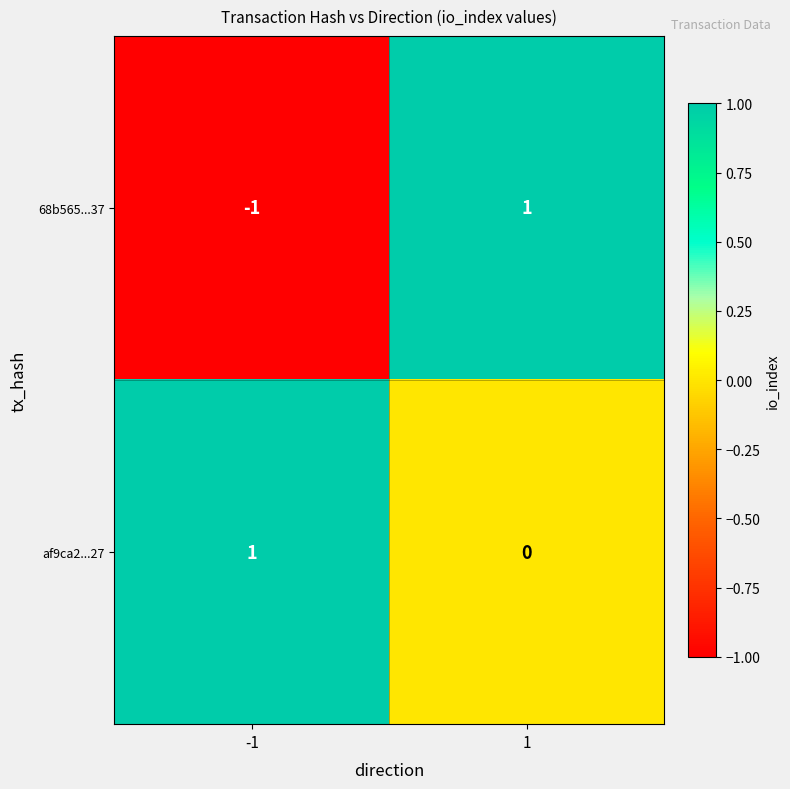

Reading left to right, transcribe all the data shown in this chart.

68b565...37: -1=-1	1=1
af9ca2...27: -1=1	1=0